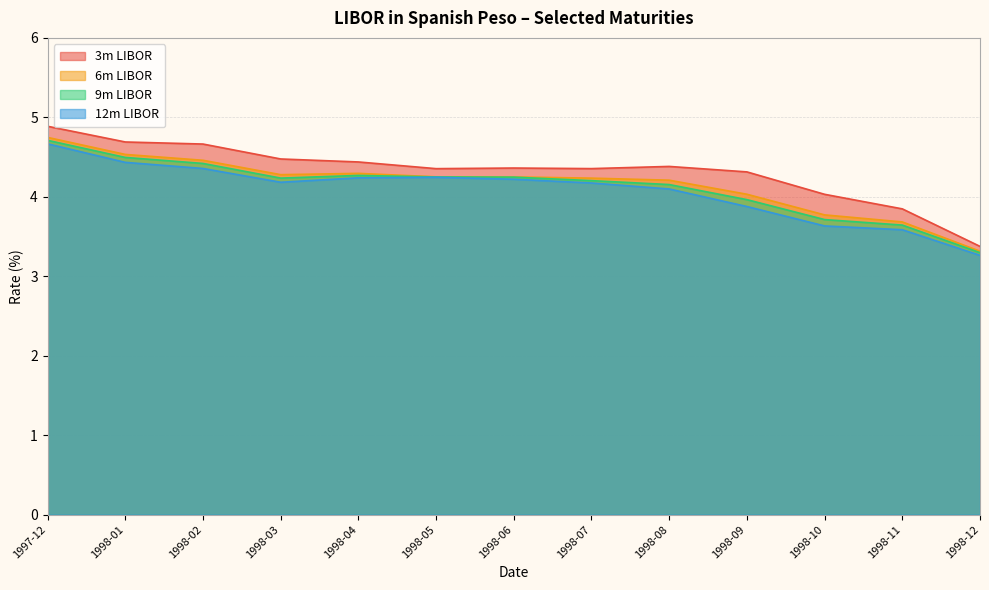

Count the number of data series in this chart.

4